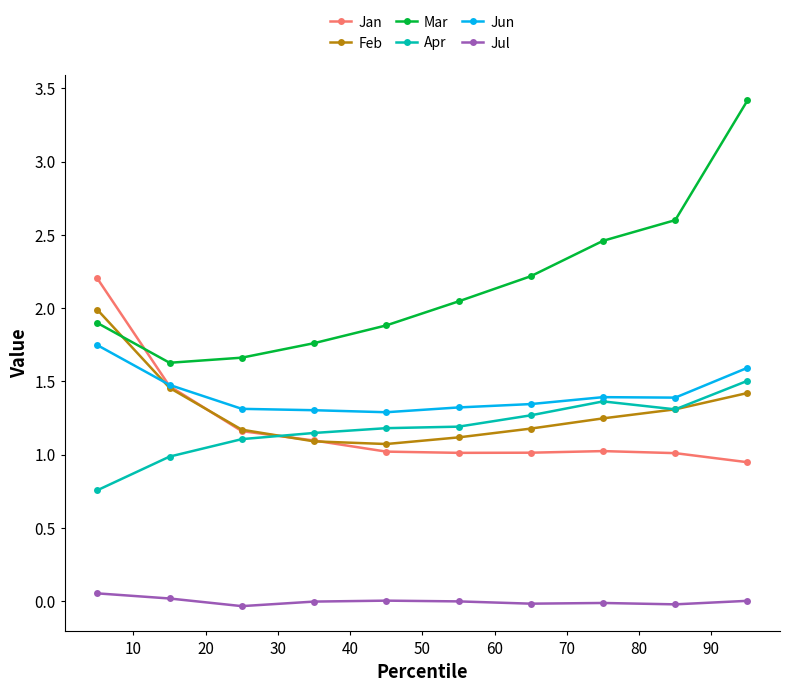

Rank the series by their maximum value, from lowest to highest.

Jul, Apr, Jun, Feb, Jan, Mar